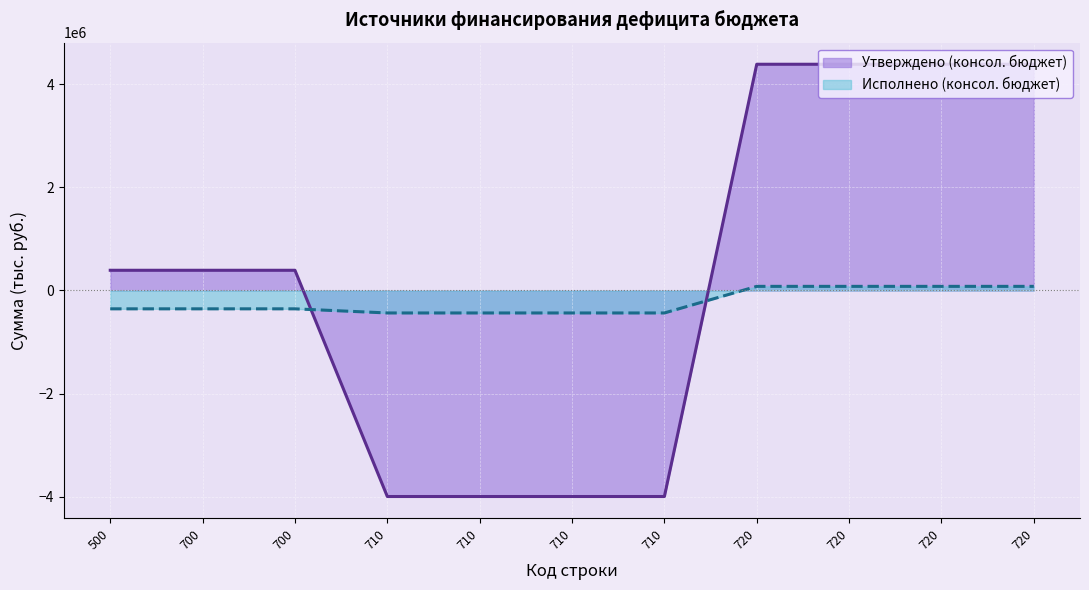

True or false: Утверждено (консол. бюджет) has a value of 92808.7 at 500.

False